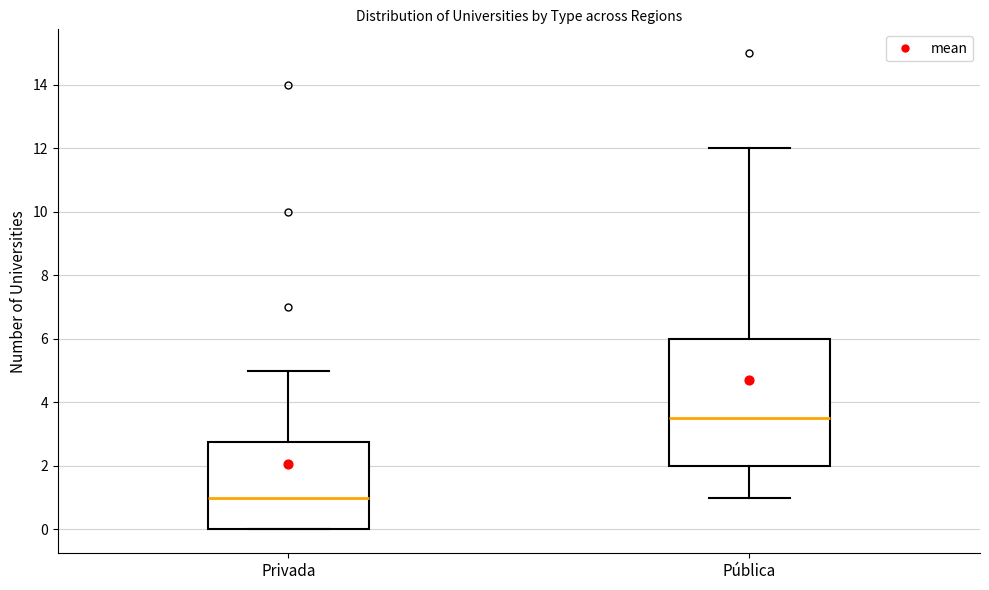

Which box is the tallest, from its lower edge to its upper edge?

Pública